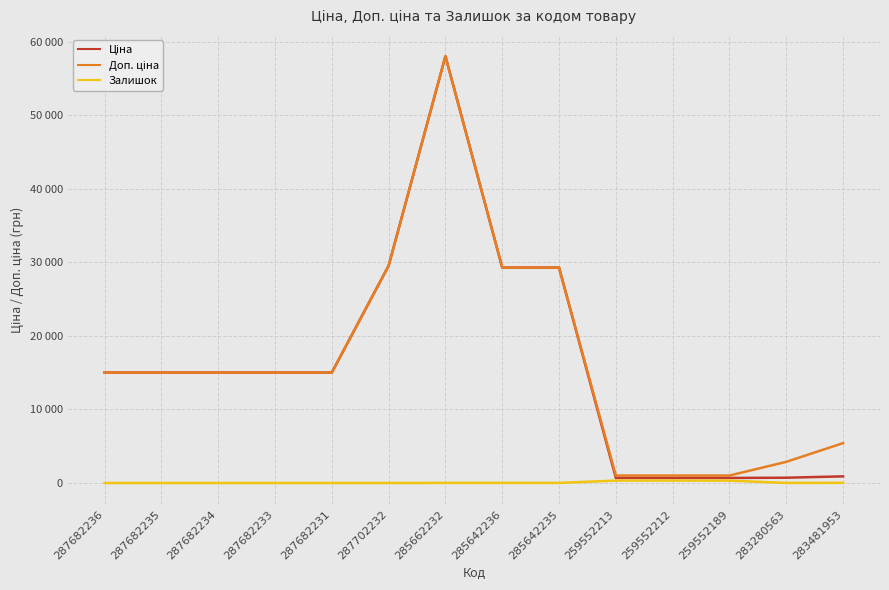

What is the label of the 7th point from the right?

285642236